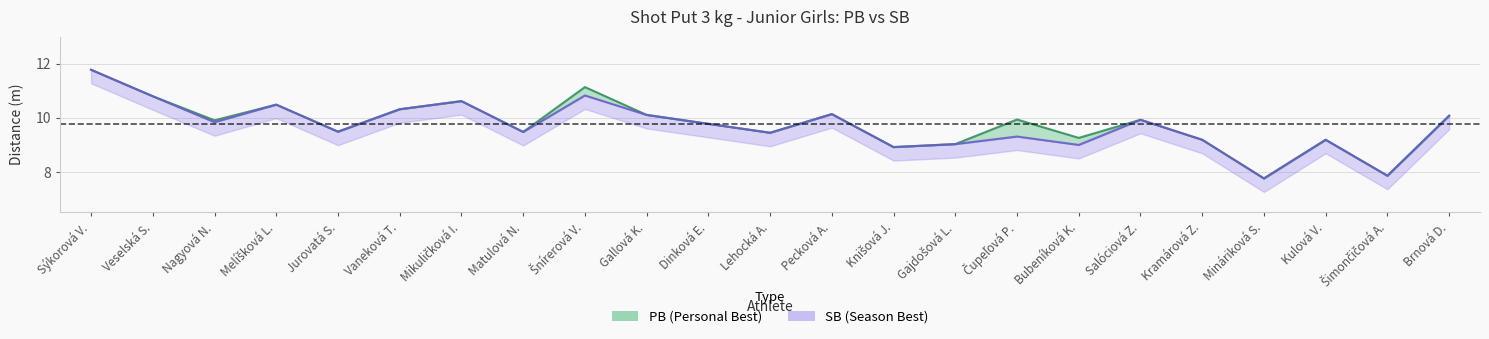

List the series in order of their peak value, lowest first.

PB, SB